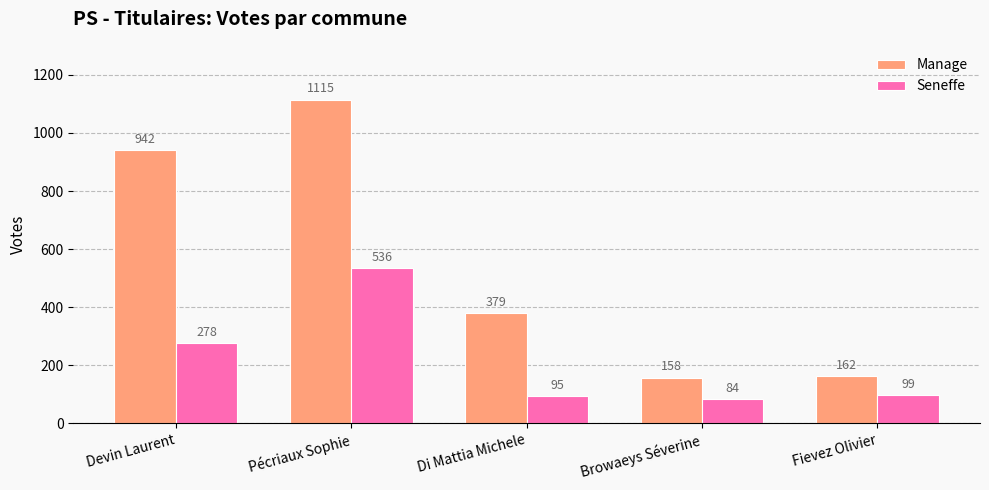

Which category has the lowest value across all series?

Browaeys Séverine